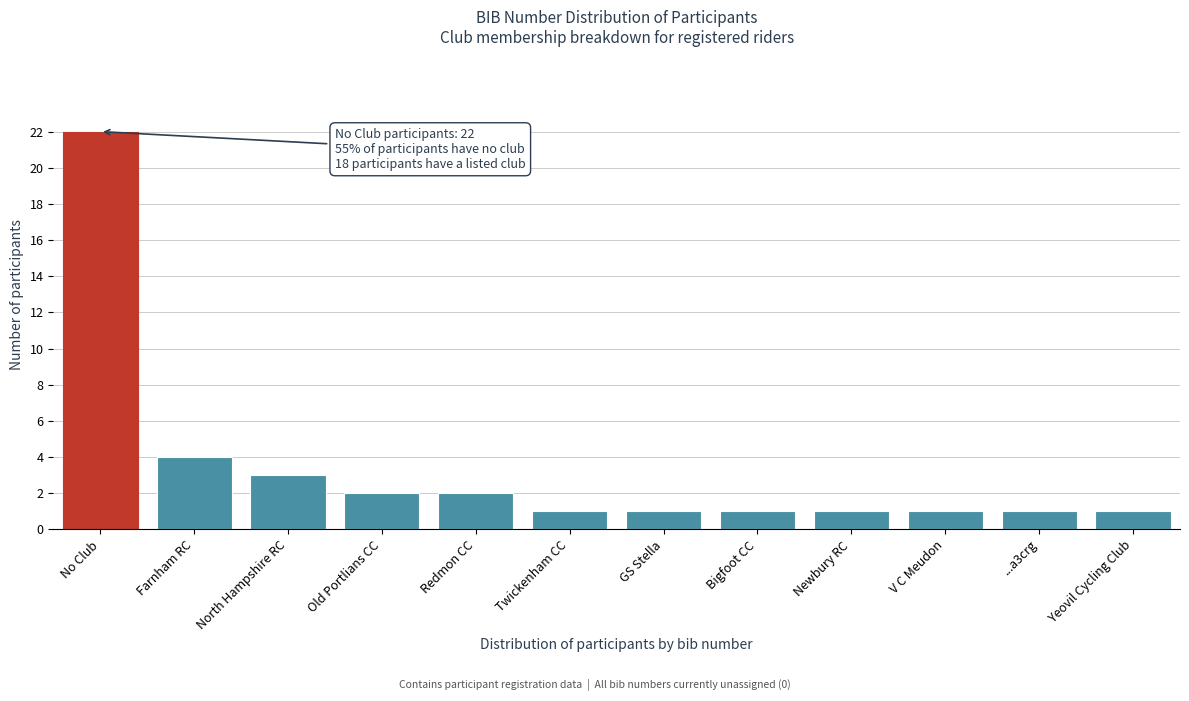

Reading left to right, list all the values displayed in this chart.

No Club=22	Farnham RC=4	North Hampshire RC=3	Old Portlians CC=2	Redmon CC=2	Twickenham CC=1	GS Stella=1	Bigfoot CC=1	Newbury RC=1	V C Meudon=1	...a3crg=1	Yeovil Cycling Club=1